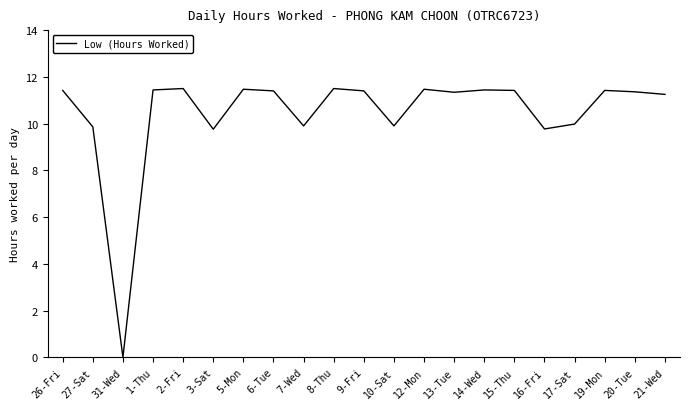

True or false: the data shows 13.8 at 10-Sat.

False